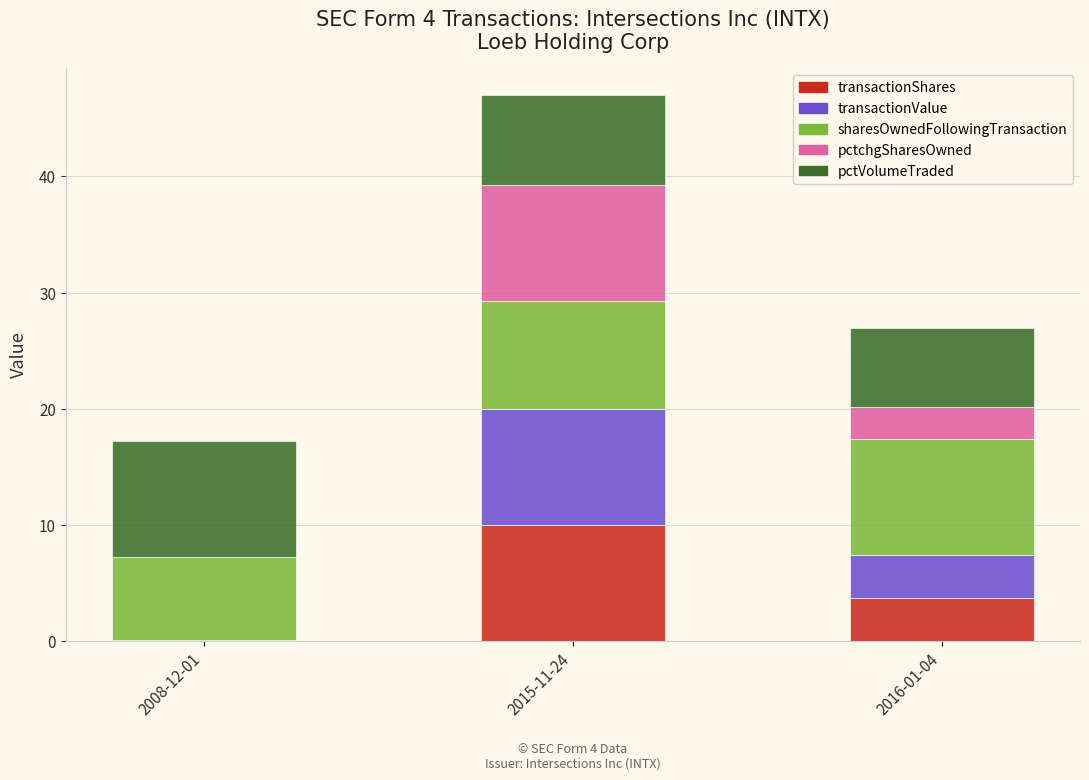

Is it true that transactionShares equals 14.9 at 2015-11-24?

False